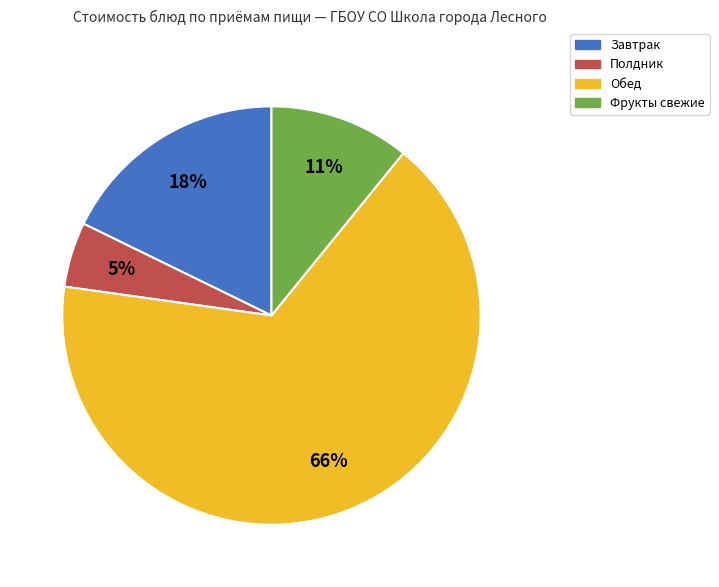

Does any single category account for the majority?

Yes